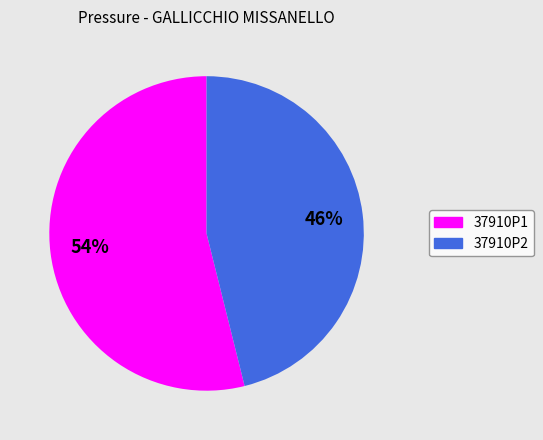

Is there a majority slice in this chart?

Yes